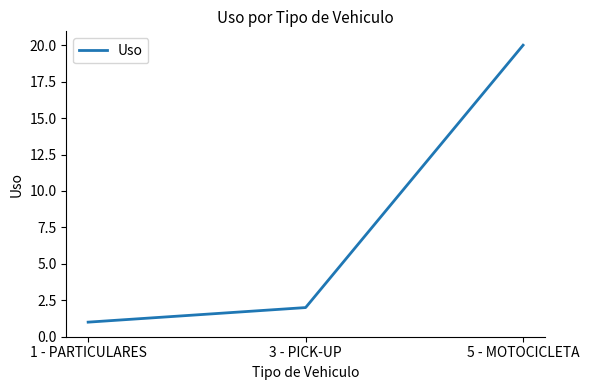

The chart shows a value of 1 at 1 - PARTICULARES. True or false?

True